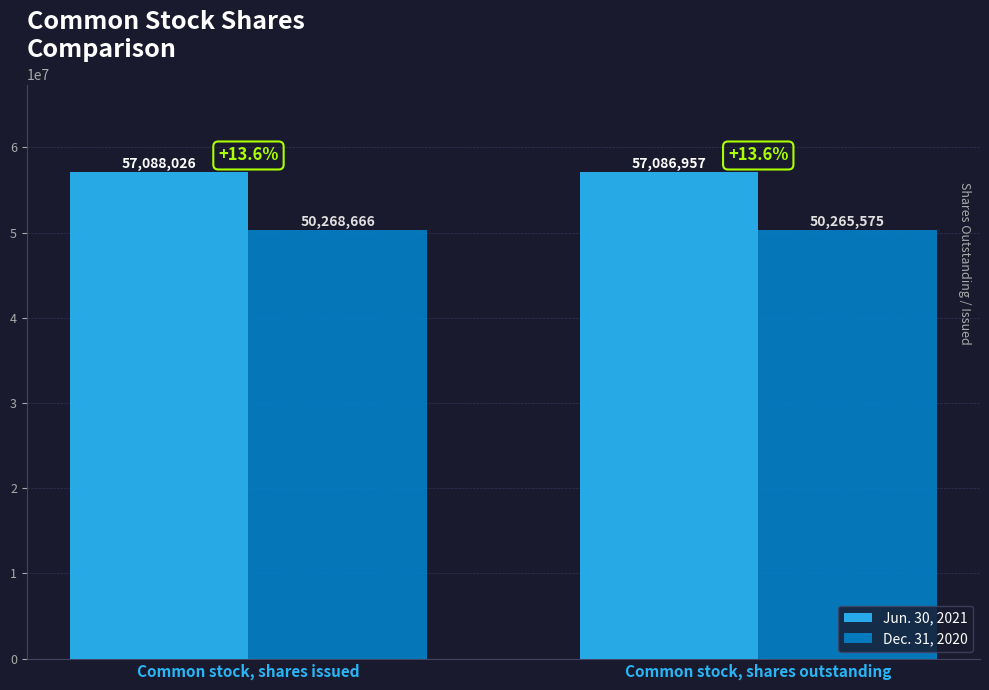

Count the number of categories in the chart.

2